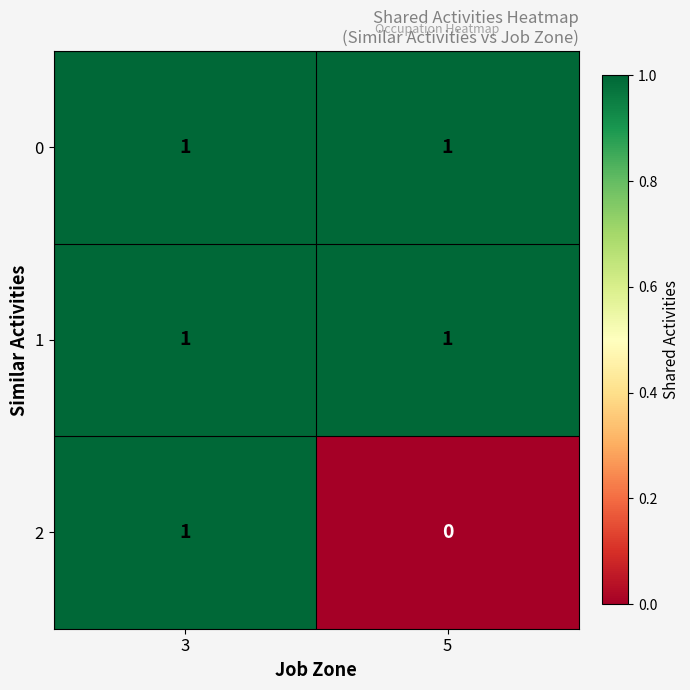

Where is 2 nearest to the value 0?

5